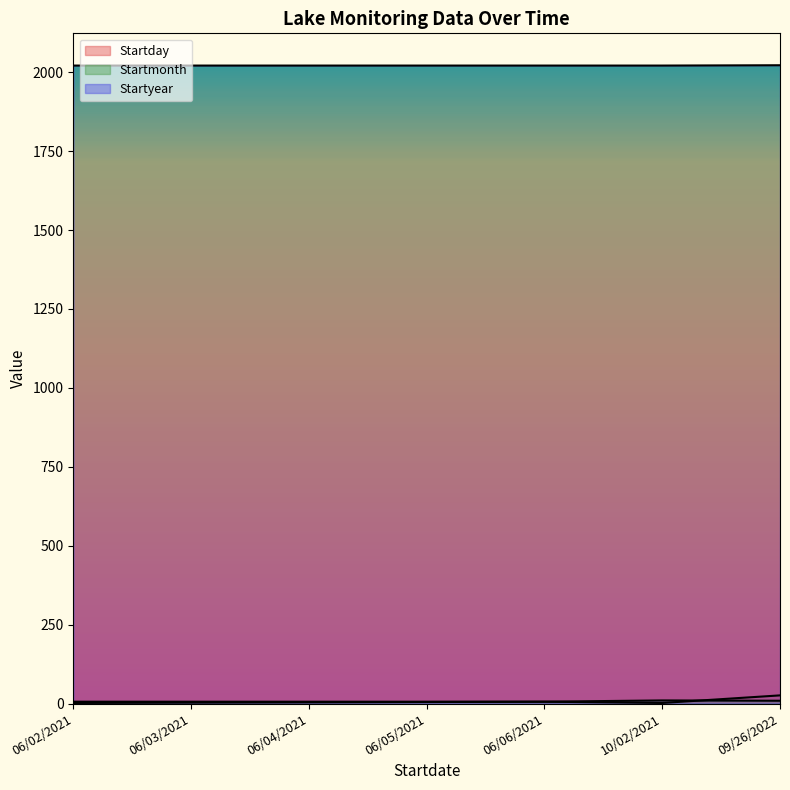

List the labels in order of Startmonth value, smallest first.

06/02/2021, 06/03/2021, 06/04/2021, 06/05/2021, 06/06/2021, 09/26/2022, 10/02/2021